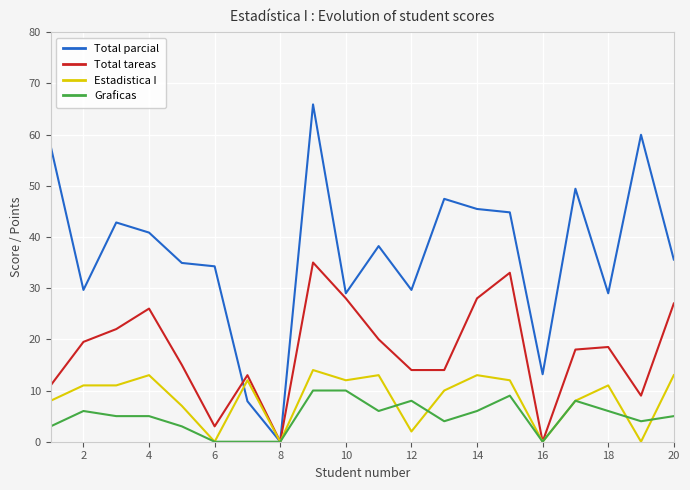

Rank the series by their maximum value, from highest to lowest.

Total parcial, Total tareas, Estadistica I, Graficas